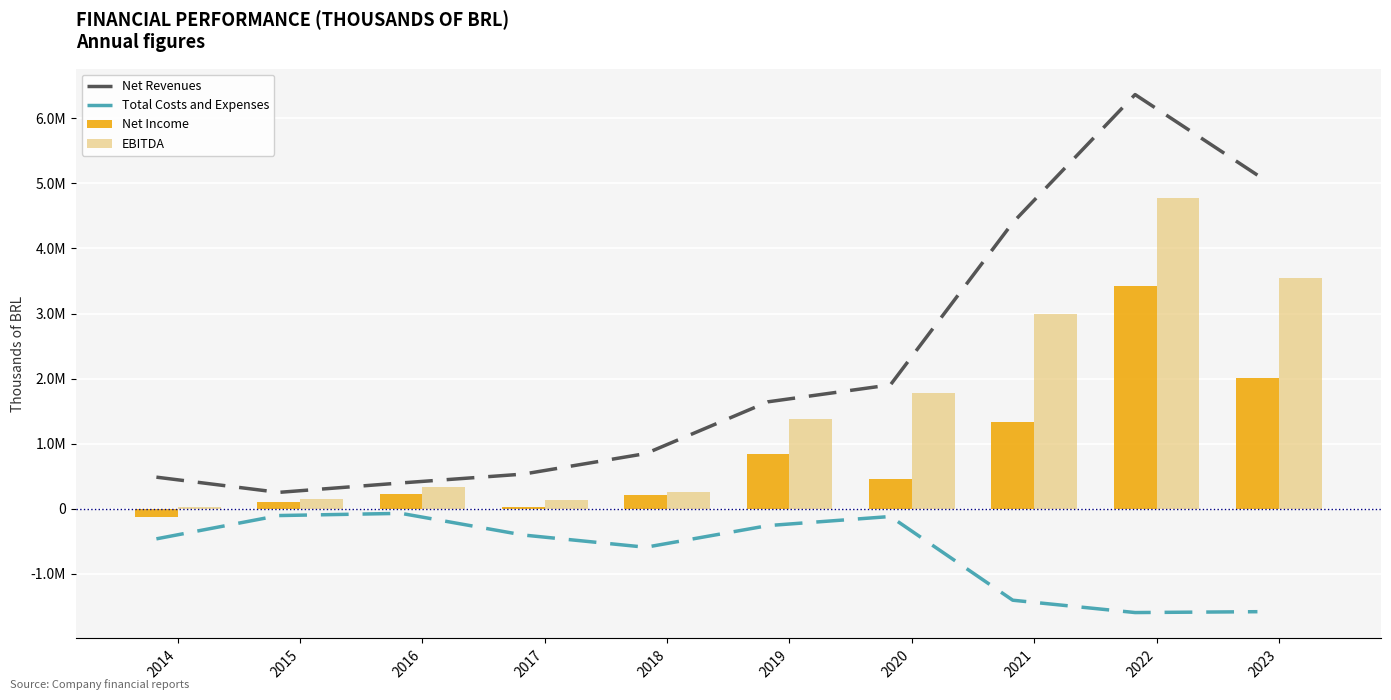

What is the difference between the EBITDA values at 2019 and 2016?

1058561